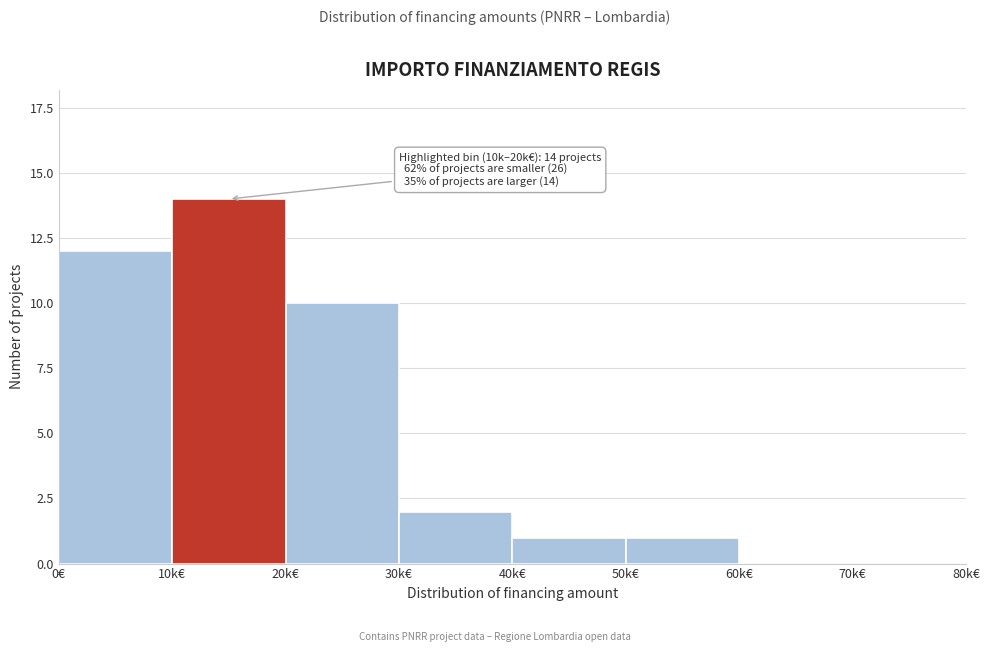

Reading right to left, what are all the values shown in this chart?

70k€=0	60k€=0	50k€=1	40k€=1	30k€=2	20k€=10	10k€=14	0€=12